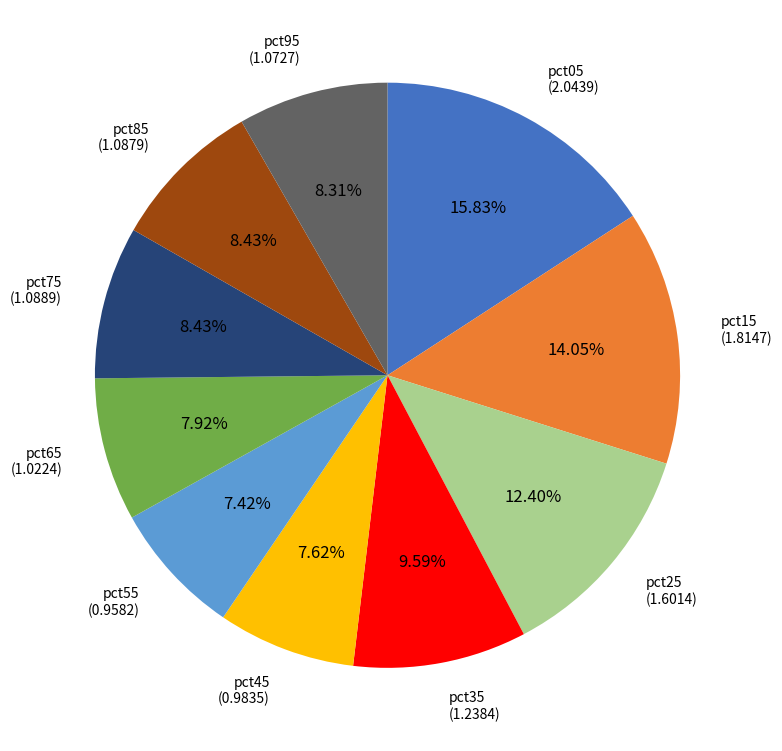

Is there a majority slice in this chart?

No